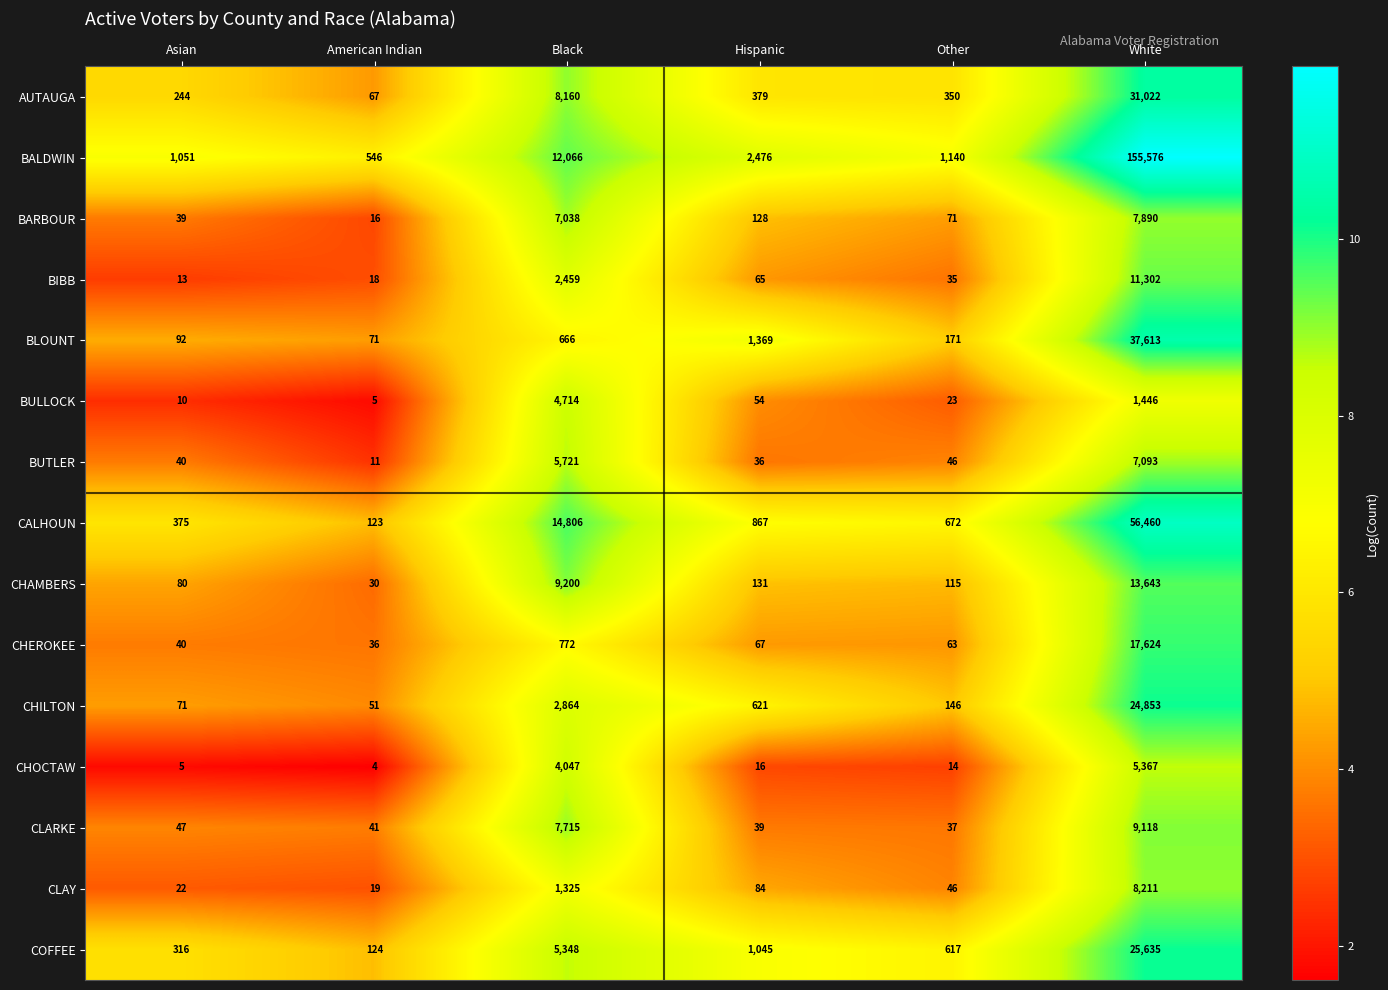

Which category has the lowest value in the CHEROKEE series?

American Indian